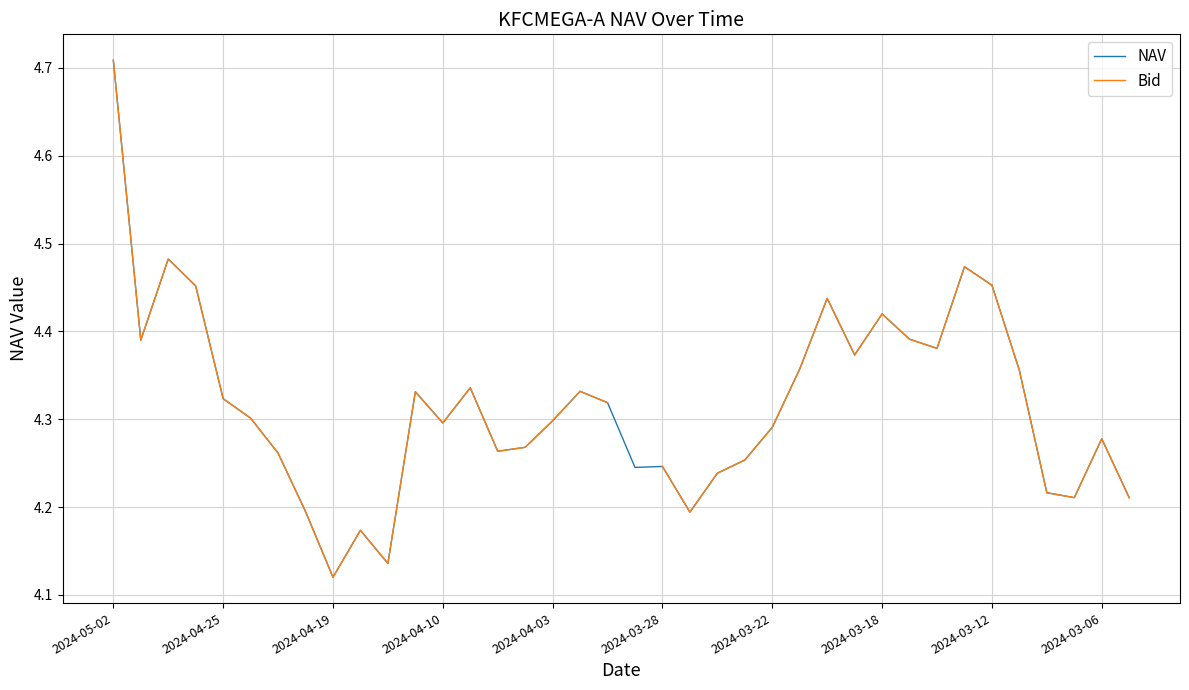

The NAV series shows 7.4 at 15. True or false?

False